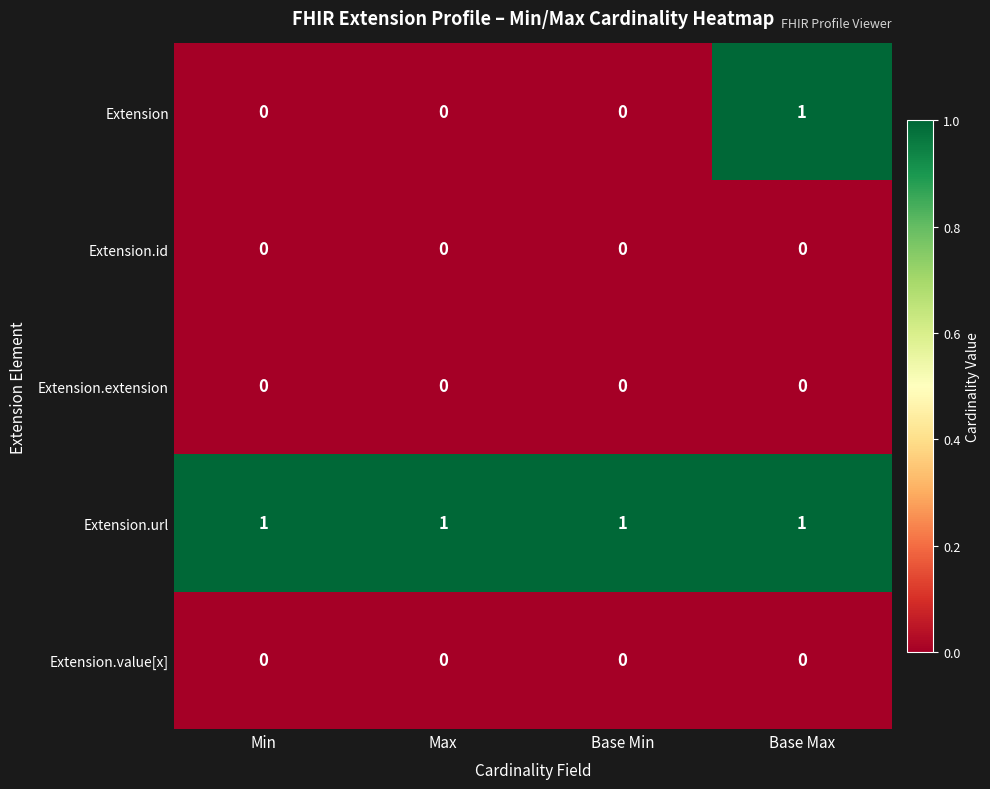

At how many categories does at least one series exceed 0?

4